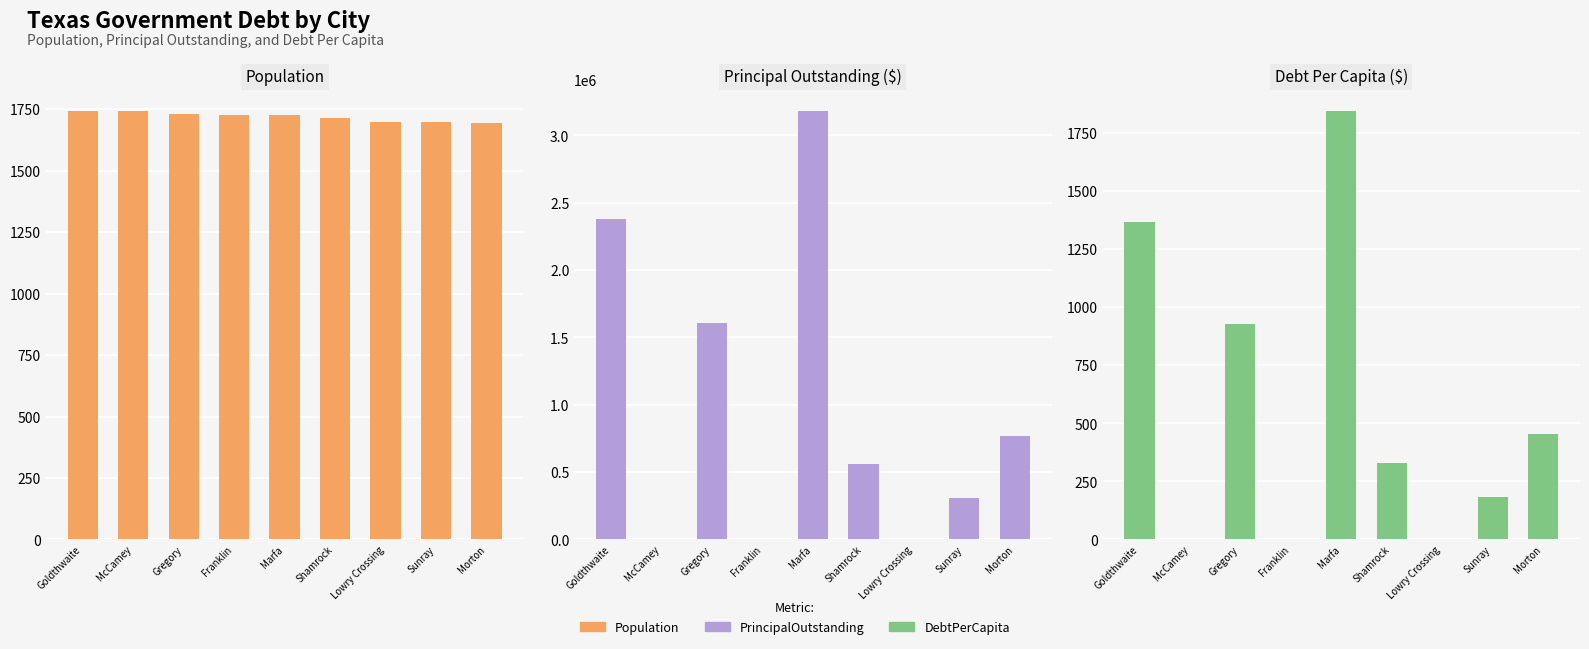

Which series has the widest spread of values?

PrincipalOutstanding